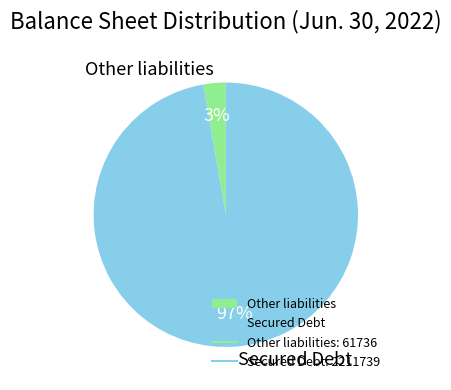

The Other liabilities slice represents 3% of the pie. True or false?

True